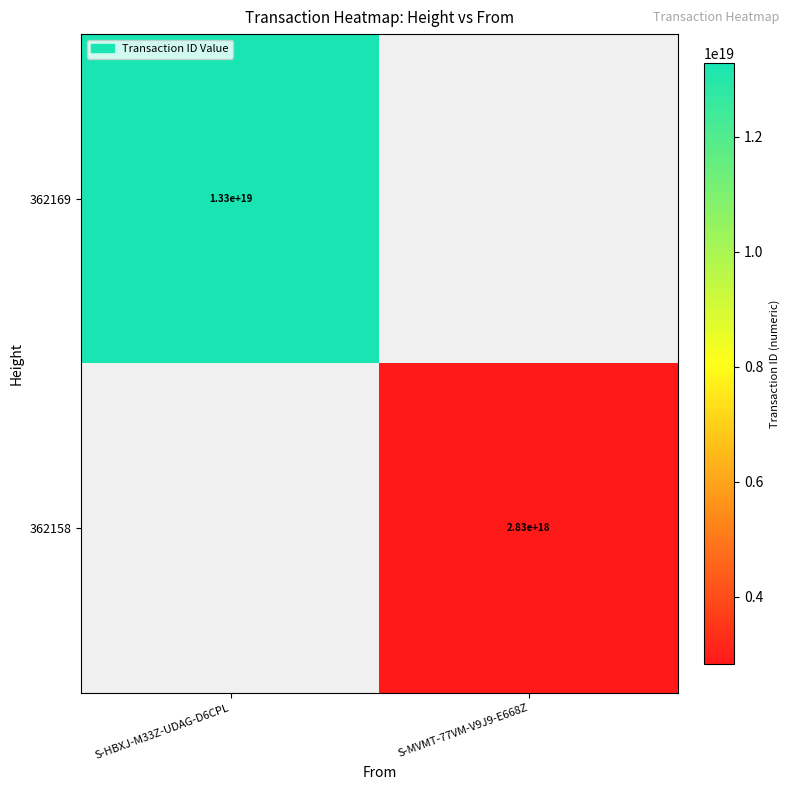

The 362169 series shows 8338685222767799296 at S-HBXJ-M33Z-UDAG-D6CPL. True or false?

False